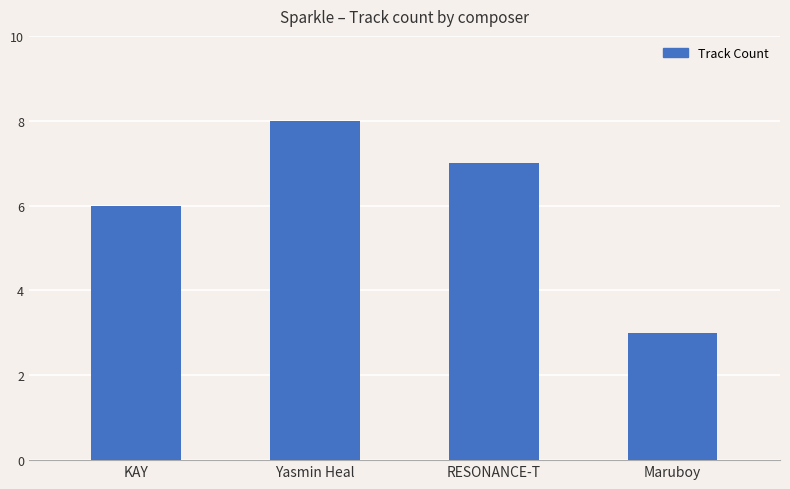

What is the label of the 4th bar from the left?

Maruboy